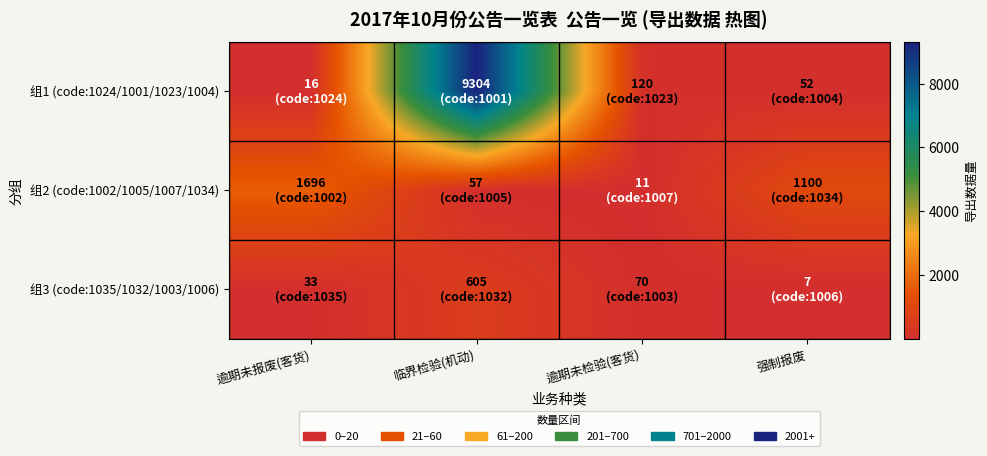

Which series has the widest spread of values?

组1 (code:1024/1001/1023/1004)